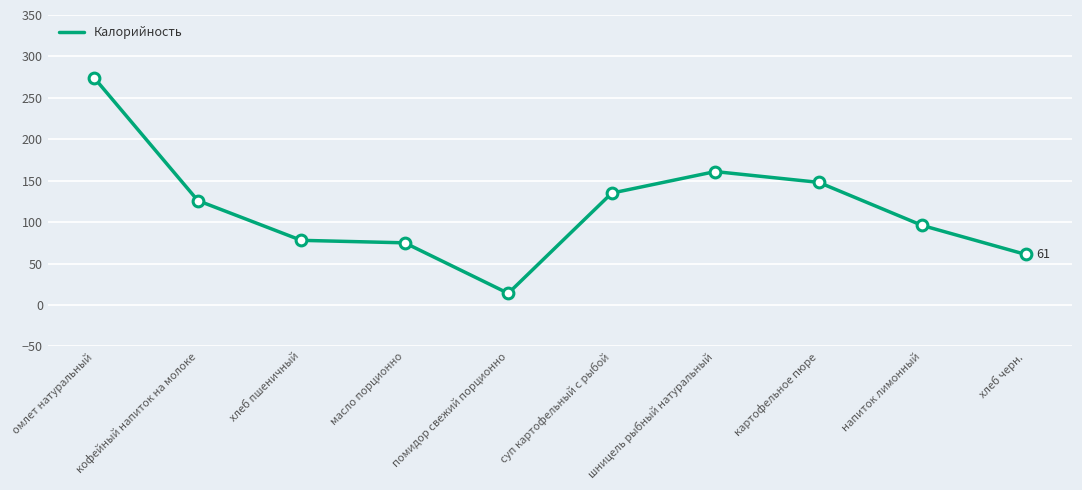

Which has a higher value, кофейный напиток на молоке or шницель рыбный натуральный?

шницель рыбный натуральный